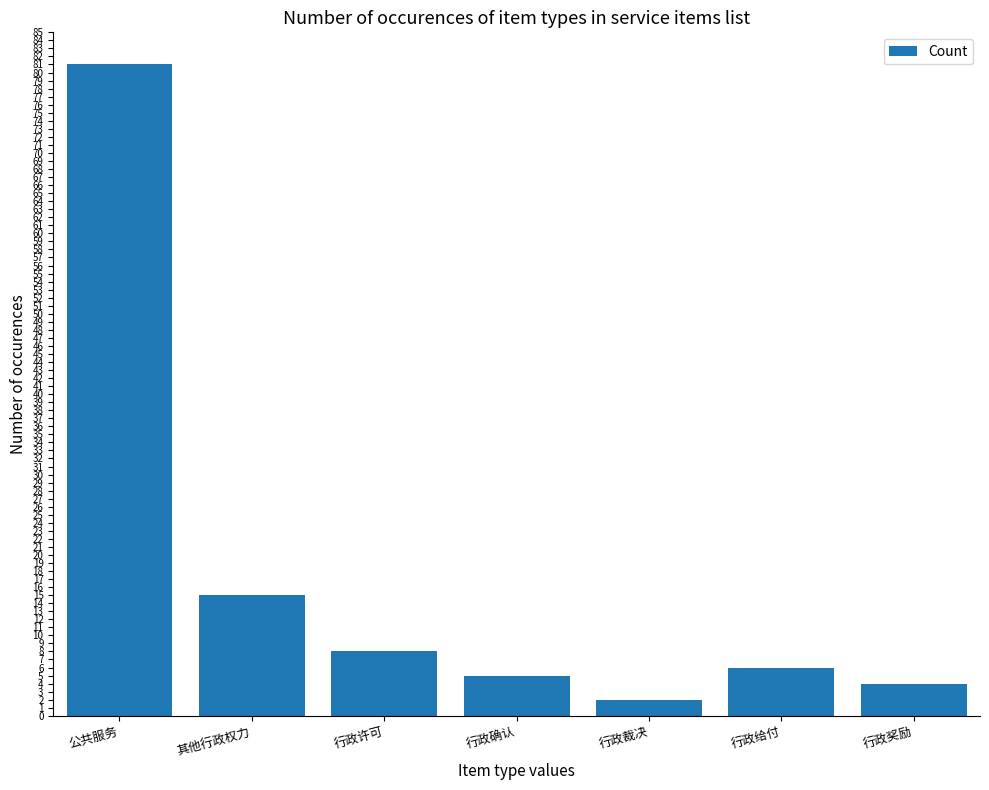

List the labels in order of value, smallest first.

行政裁决, 行政奖励, 行政确认, 行政给付, 行政许可, 其他行政权力, 公共服务